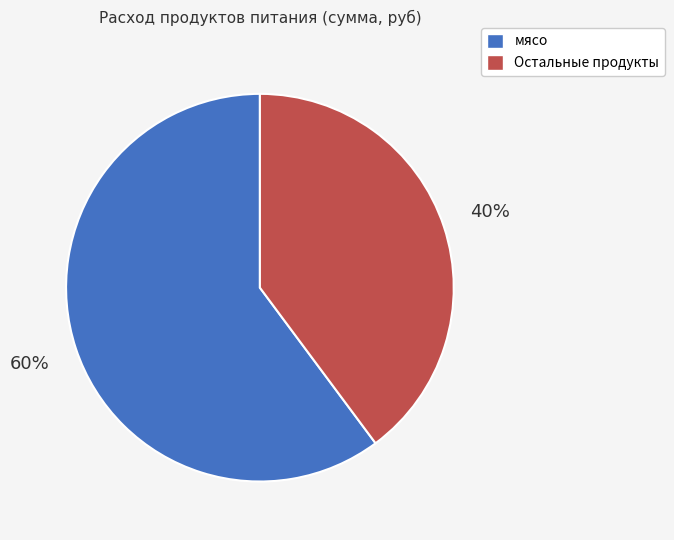

How many slices are in this pie chart?

2